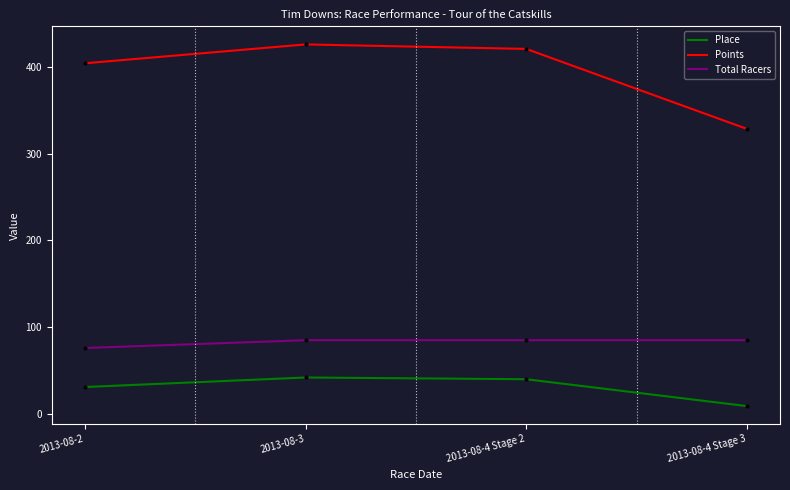

Is the value of Points at 2013-08-4 Stage 2 greater than the value of Total Racers at 2013-08-2?

Yes